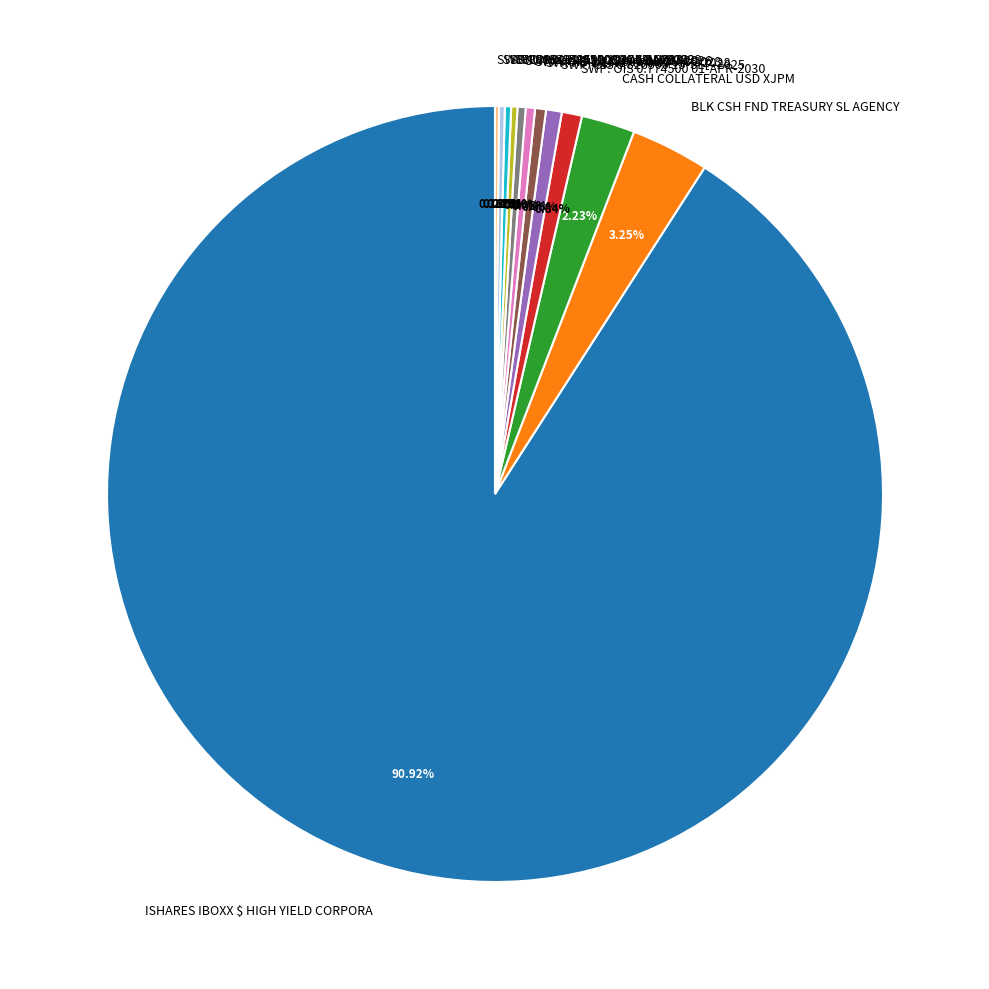

Which category has the biggest portion of the pie?

ISHARES IBOXX $ HIGH YIELD CORPORA